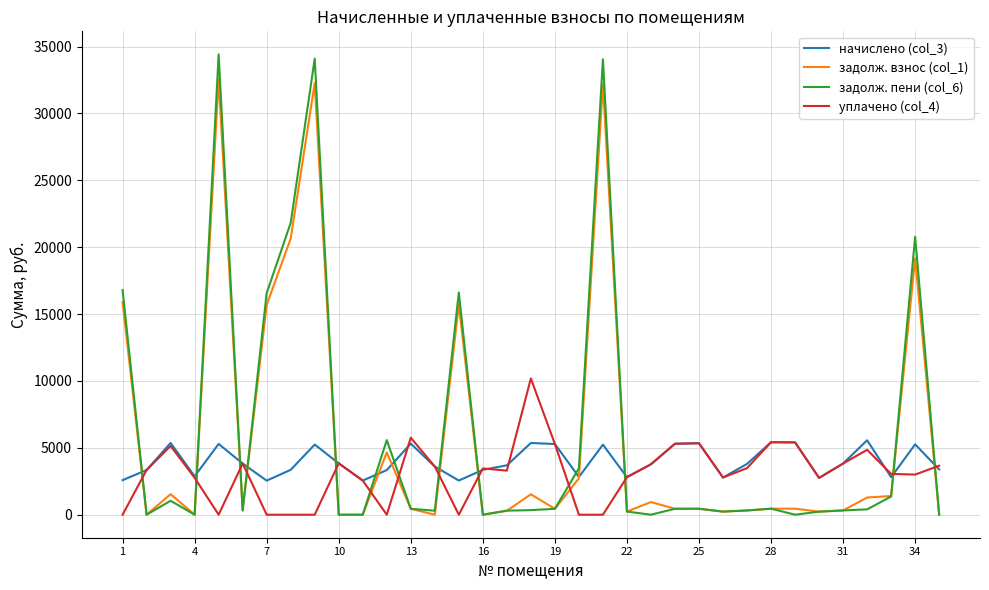

Which series has the largest range (max minus min)?

задолж. пени (col_6)